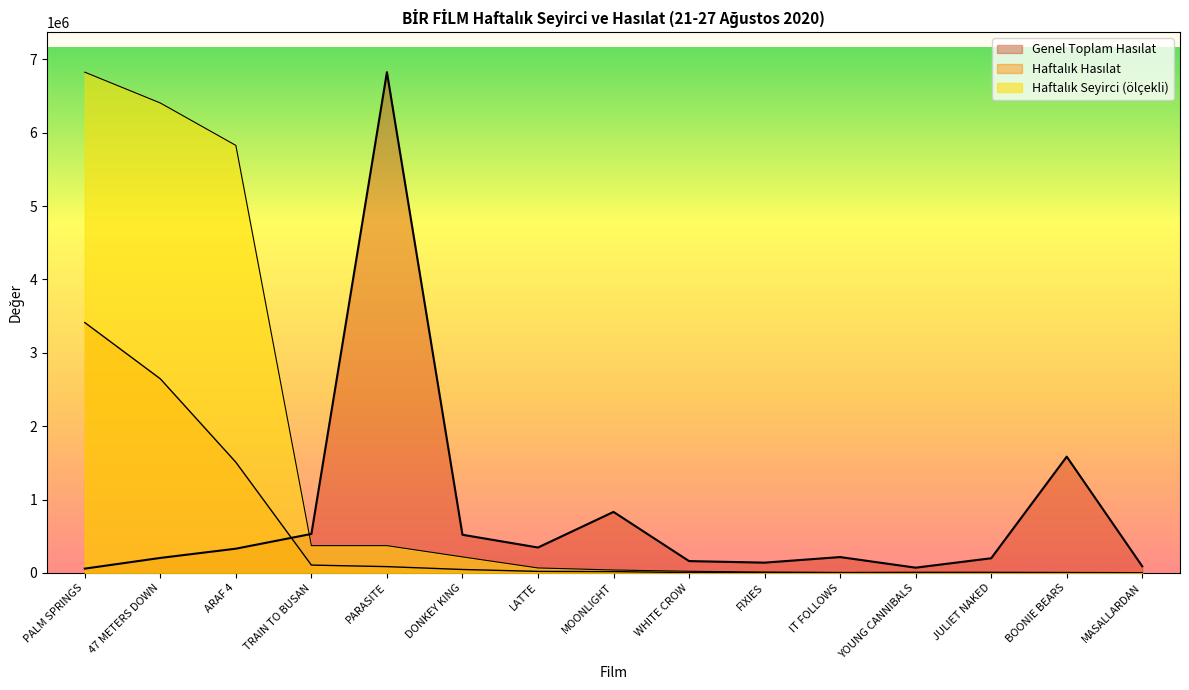

What is the difference between the Haftalık Hasılat values at LATTE and IT FOLLOWS?

17732.0